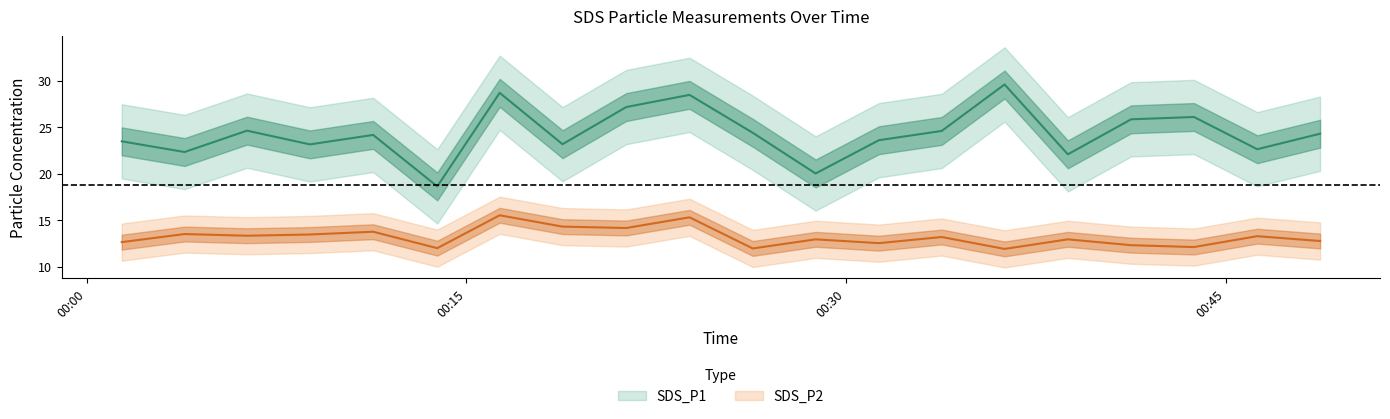

At which label is SDS_P1 closest to 24?

2021/11/18 00:11:19